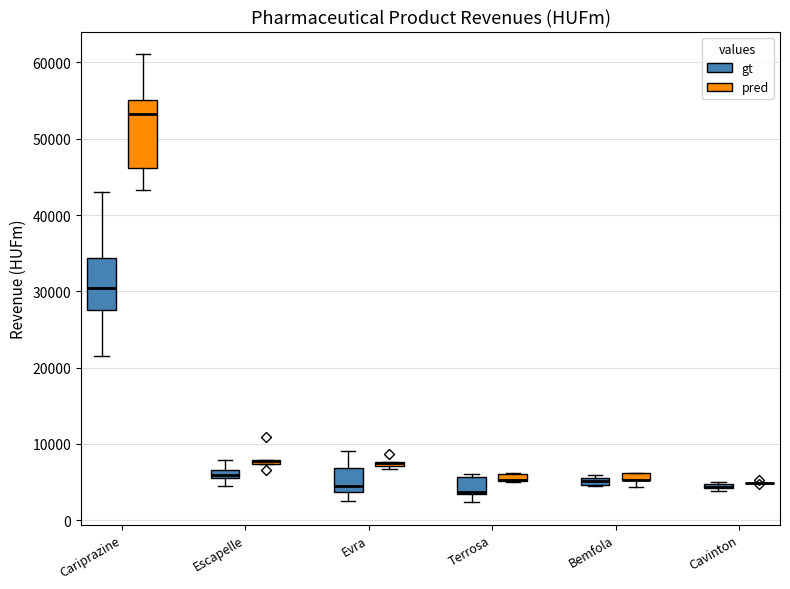

Where is the upper edge of the box for Terrosa (gt) on the y-axis? The values are not printed on the chart, so give them approximately, as read against the axis.

6000